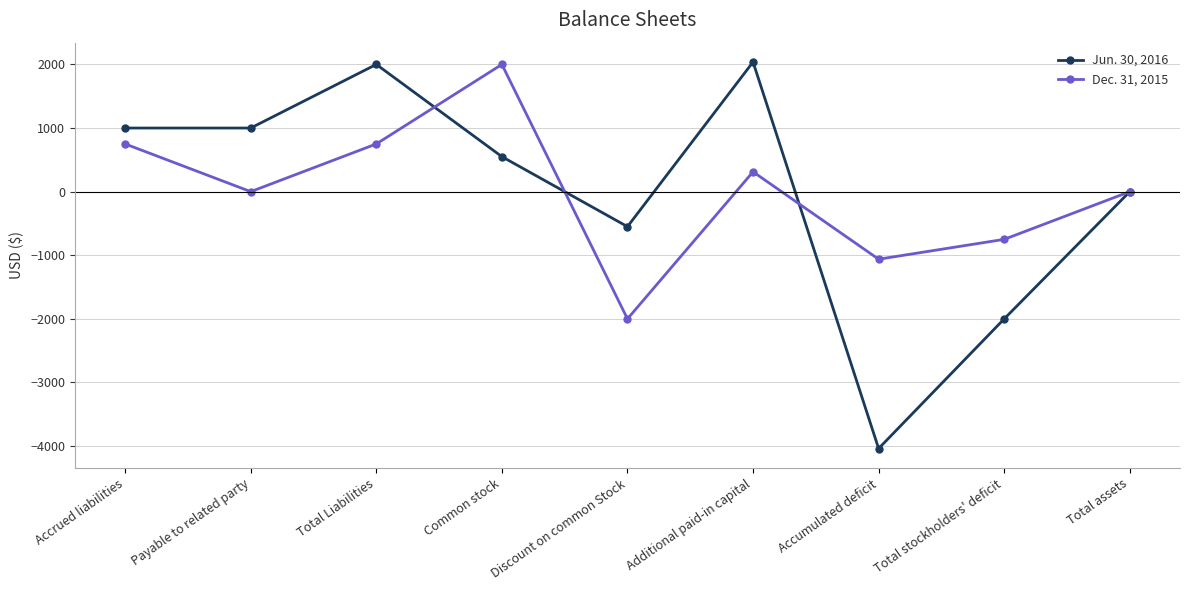

How many interior local peaks does the Jun. 30, 2016 series have?

2